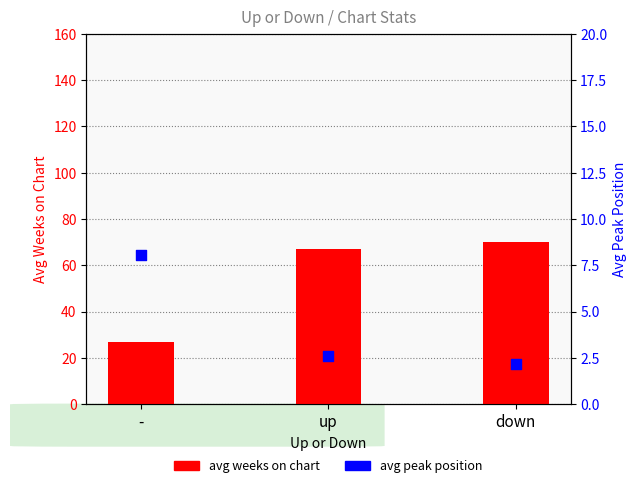

Which series contains the lowest Y value?

avg peak position